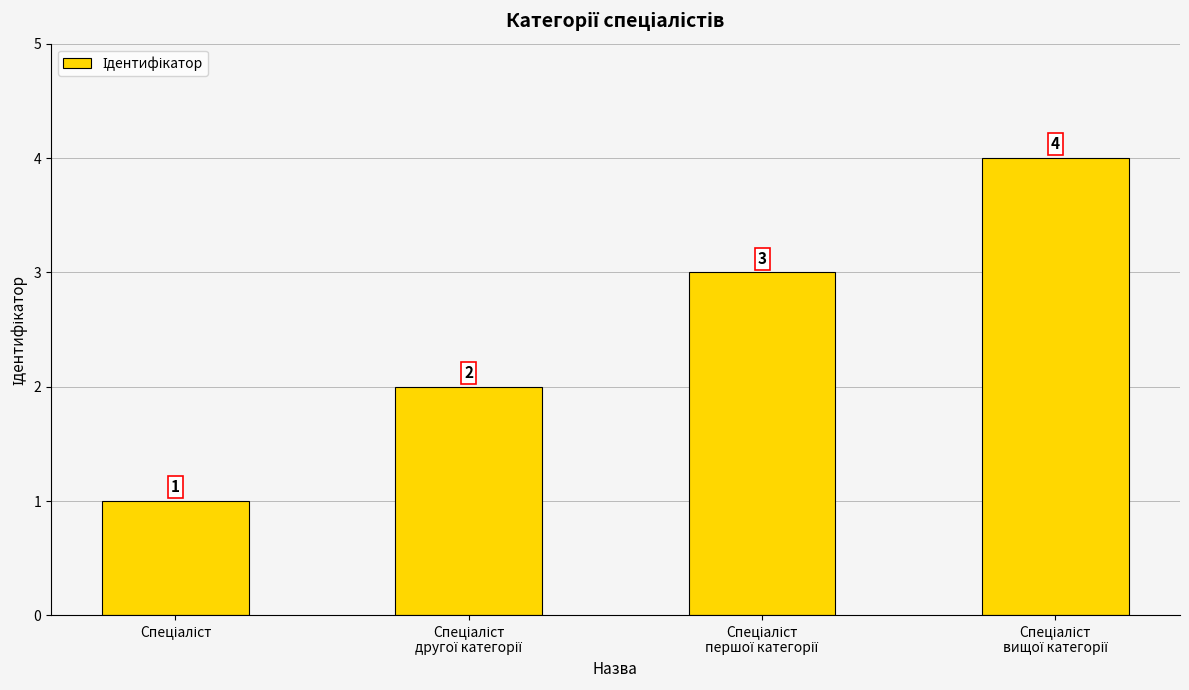

Count the values in the range 2 to 4.

3